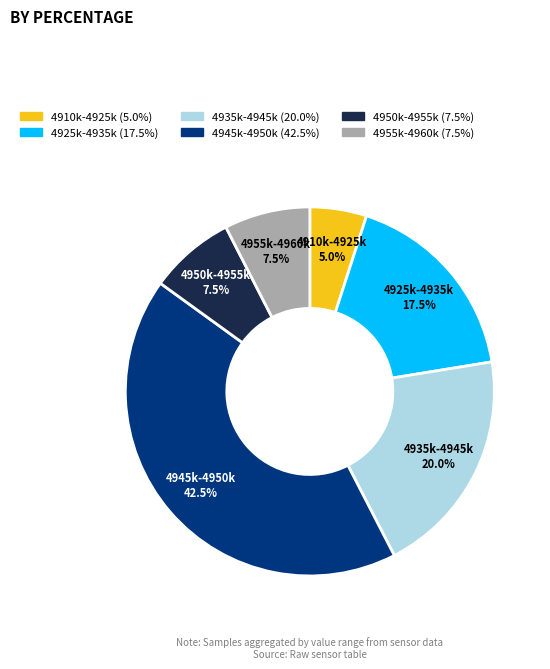

Does any single category account for the majority?

No